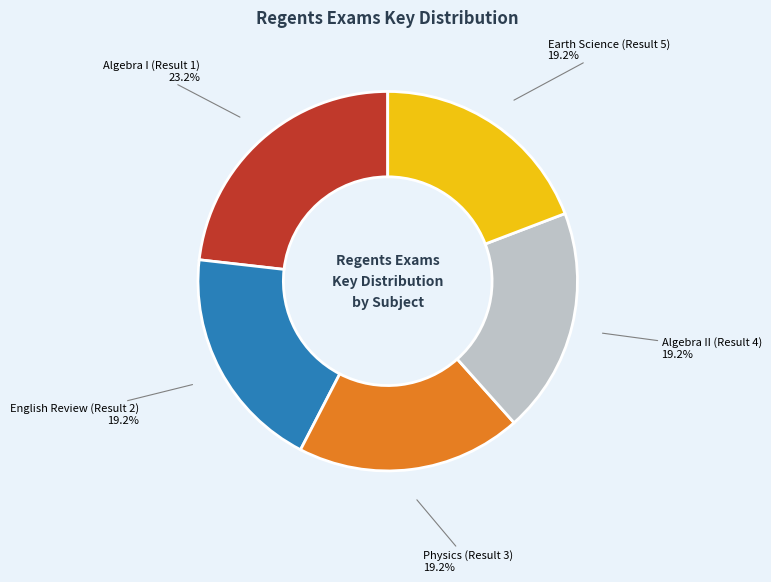

Count the number of slices in the pie.

5